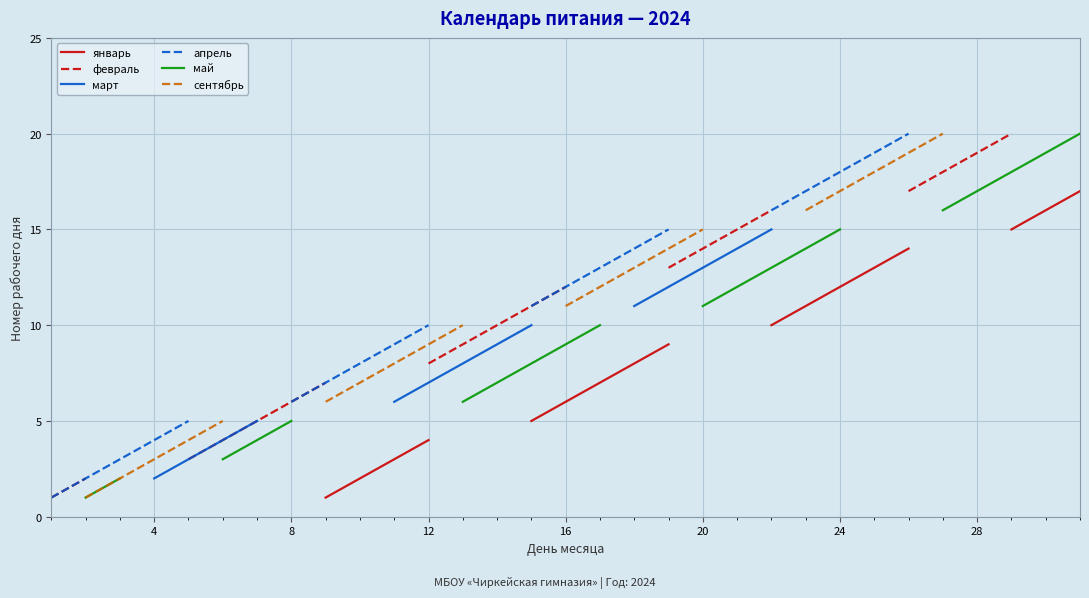

True or false: май and февраль cross at least once.

False